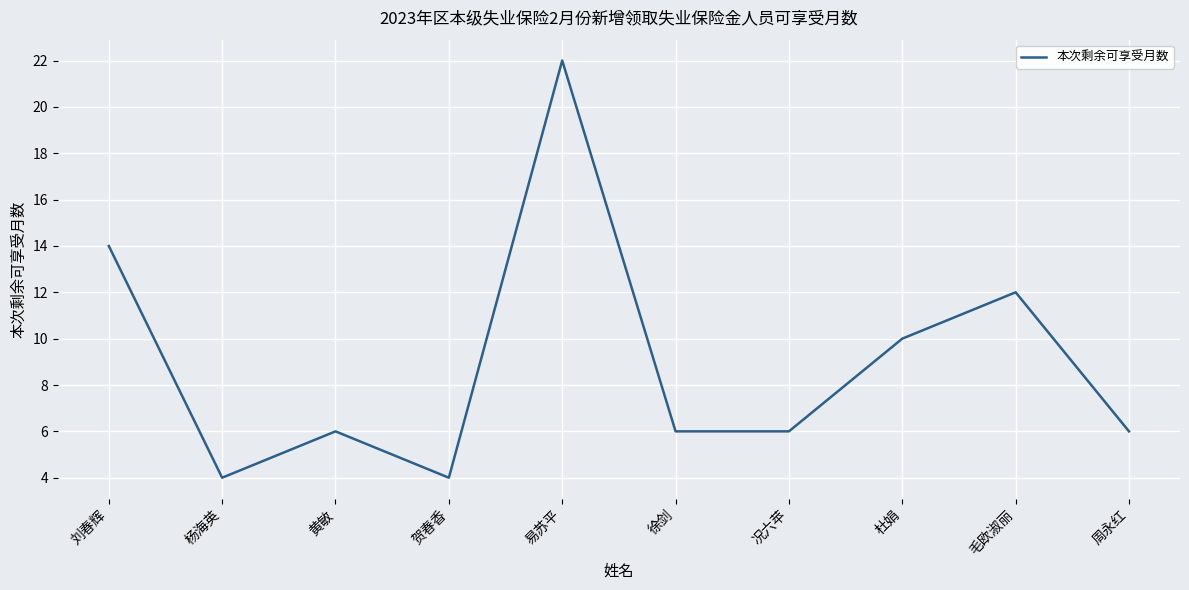

Reading left to right, extract all data points from this chart.

刘春辉=14	杨海英=4	黄敏=6	贺春香=4	易苏平=22	徐剑=6	况六苹=6	杜娟=10	毛欧淑丽=12	周永红=6